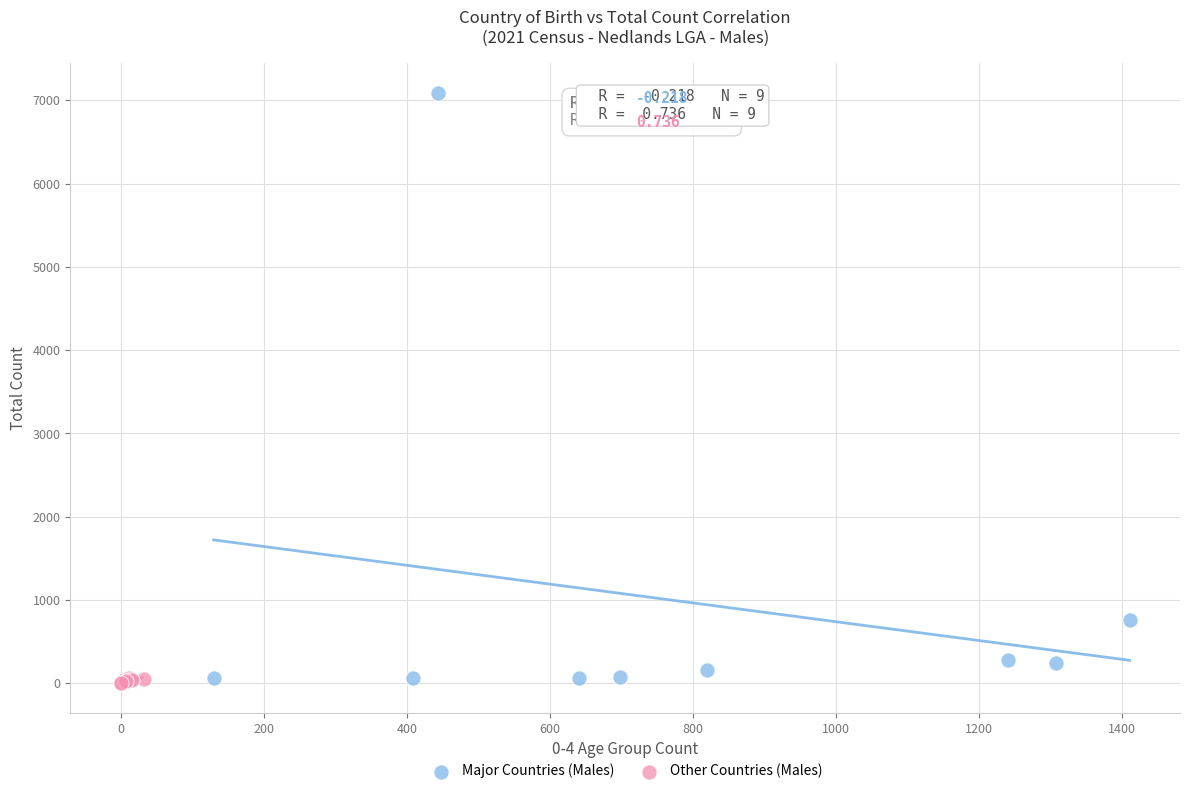

Which series has the widest spread of Y values?

Major Countries (Males)